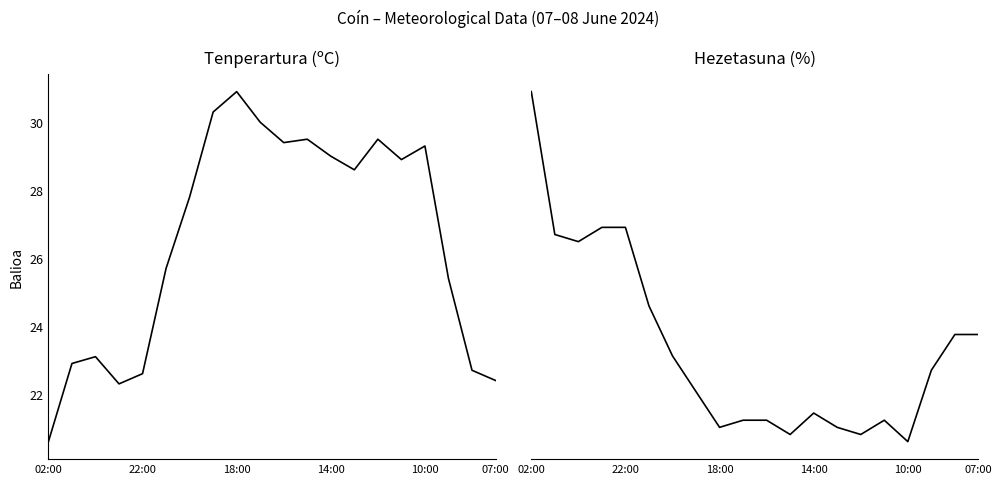

What is the label of the 15th point from the left?

14